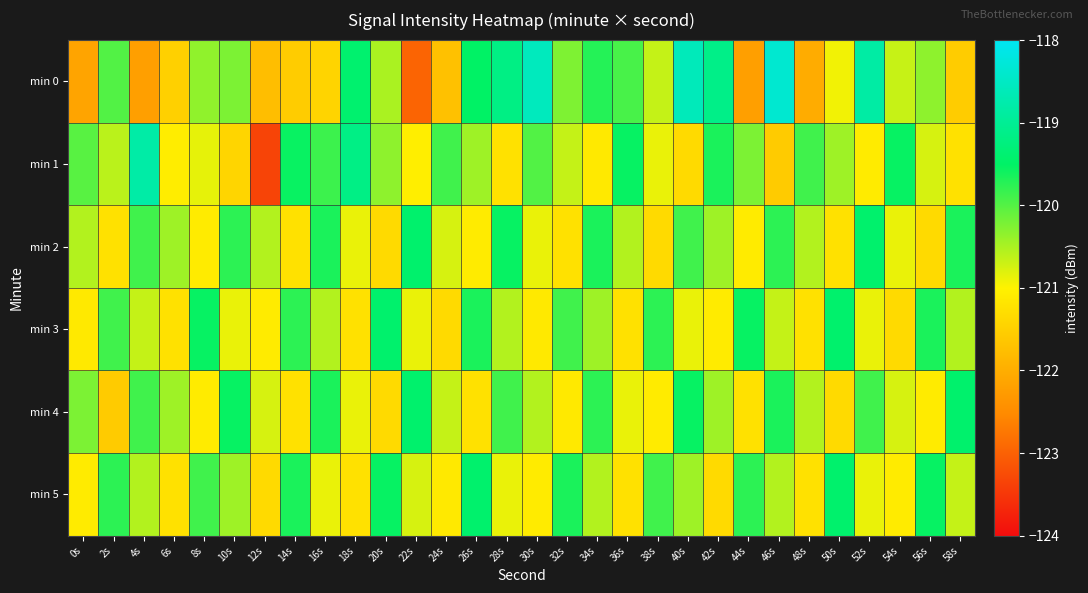

Reading left to right, what are all the values shown in this chart?

min 0: 0s=-122.1	2s=-120.0	4s=-122.2	6s=-121.5	8s=-120.4	10s=-120.2	12s=-121.8	14s=-121.6	16s=-121.4	18s=-119.4	20s=-120.5	22s=-123.0	24s=-121.7	26s=-119.5	28s=-119.2	30s=-118.6	32s=-120.2	34s=-119.7	36s=-119.9	38s=-120.7	40s=-118.6	42s=-119.1	44s=-122.2	46s=-118.4	48s=-122.0	50s=-120.9	52s=-118.8	54s=-120.7	56s=-120.3	58s=-121.6
min 1: 0s=-120.0	2s=-120.6	4s=-118.8	6s=-121.1	8s=-120.8	10s=-121.4	12s=-123.3	14s=-119.5	16s=-119.9	18s=-119.2	20s=-120.3	22s=-121.1	24s=-119.9	26s=-120.4	28s=-121.2	30s=-120.0	32s=-120.7	34s=-121.1	36s=-119.5	38s=-120.9	40s=-121.3	42s=-119.7	44s=-120.2	46s=-121.6	48s=-119.9	50s=-120.4	52s=-121.1	54s=-119.5	56s=-120.8	58s=-121.2
min 2: 0s=-120.5	2s=-121.2	4s=-119.9	6s=-120.4	8s=-121.1	10s=-119.8	12s=-120.5	14s=-121.2	16s=-119.7	18s=-120.9	20s=-121.3	22s=-119.4	24s=-120.8	26s=-121.1	28s=-119.5	30s=-120.9	32s=-121.2	34s=-119.7	36s=-120.5	38s=-121.3	40s=-119.9	42s=-120.4	44s=-121.1	46s=-119.8	48s=-120.5	50s=-121.2	52s=-119.4	54s=-120.9	56s=-121.3	58s=-119.7
min 3: 0s=-121.1	2s=-119.9	4s=-120.7	6s=-121.2	8s=-119.5	10s=-120.9	12s=-121.1	14s=-119.8	16s=-120.5	18s=-121.2	20s=-119.4	22s=-120.9	24s=-121.3	26s=-119.7	28s=-120.5	30s=-121.1	32s=-119.9	34s=-120.4	36s=-121.2	38s=-119.8	40s=-120.9	42s=-121.1	44s=-119.5	46s=-120.7	48s=-121.2	50s=-119.4	52s=-120.9	54s=-121.3	56s=-119.7	58s=-120.5
min 4: 0s=-120.2	2s=-121.6	4s=-119.9	6s=-120.4	8s=-121.1	10s=-119.5	12s=-120.8	14s=-121.2	16s=-119.7	18s=-120.9	20s=-121.3	22s=-119.4	24s=-120.7	26s=-121.2	28s=-119.9	30s=-120.5	32s=-121.1	34s=-119.8	36s=-120.9	38s=-121.1	40s=-119.5	42s=-120.4	44s=-121.2	46s=-119.7	48s=-120.5	50s=-121.3	52s=-119.9	54s=-120.8	56s=-121.1	58s=-119.4
min 5: 0s=-121.1	2s=-119.8	4s=-120.5	6s=-121.2	8s=-119.9	10s=-120.4	12s=-121.3	14s=-119.7	16s=-120.9	18s=-121.2	20s=-119.5	22s=-120.8	24s=-121.1	26s=-119.4	28s=-120.9	30s=-121.1	32s=-119.7	34s=-120.5	36s=-121.2	38s=-119.9	40s=-120.4	42s=-121.3	44s=-119.8	46s=-120.5	48s=-121.2	50s=-119.4	52s=-120.9	54s=-121.1	56s=-119.5	58s=-120.7